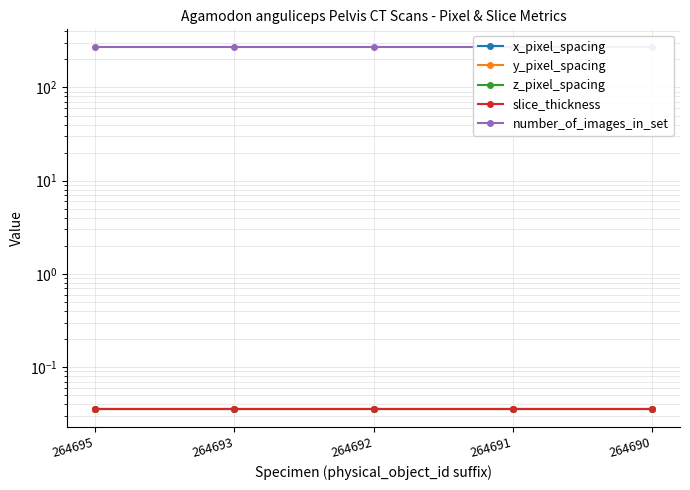

True or false: number_of_images_in_set and y_pixel_spacing intersect in this chart.

False